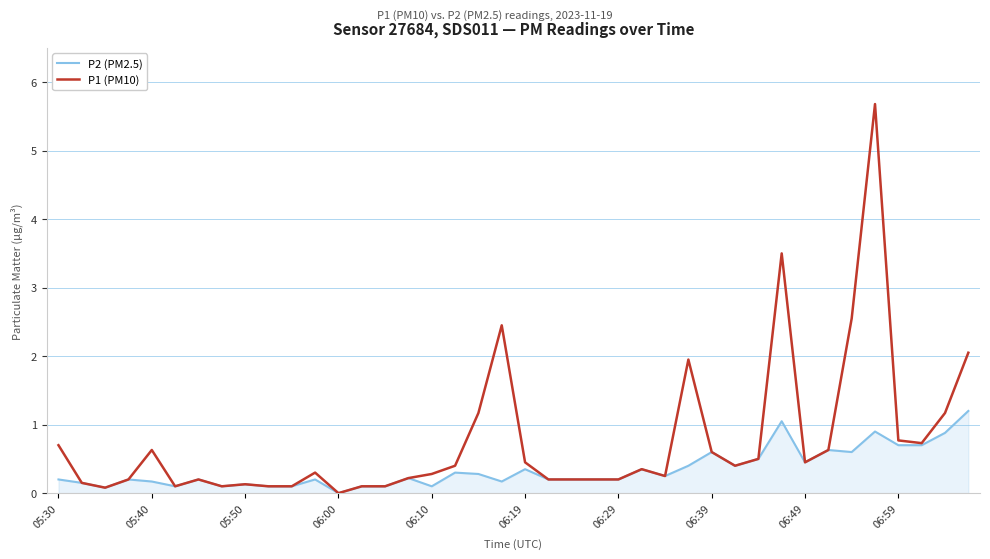

Which series has the largest range (max minus min)?

P1 (PM10)